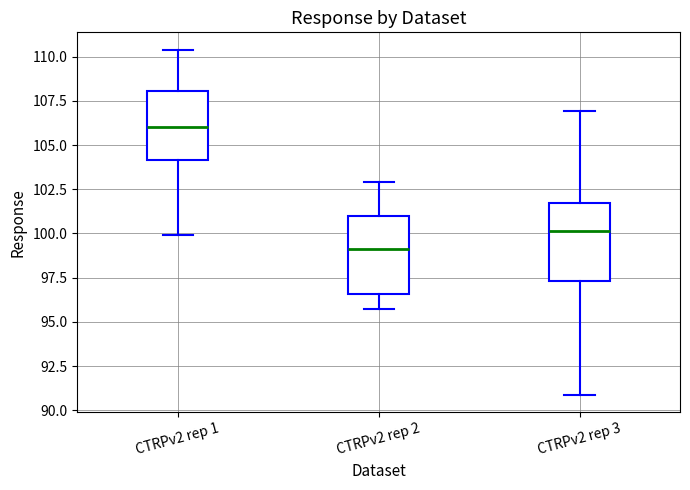

Where is the lower edge of the box for CTRPv2 rep 1 on the y-axis? The values are not printed on the chart, so give them approximately, as read against the axis.

104.0